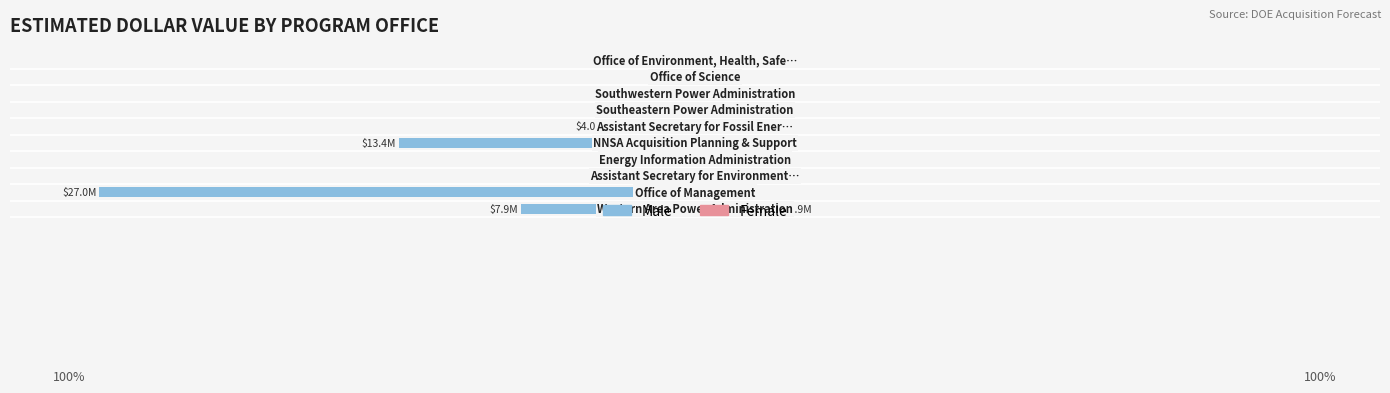

What is the difference between the highest and lowest values at 4?

53.9